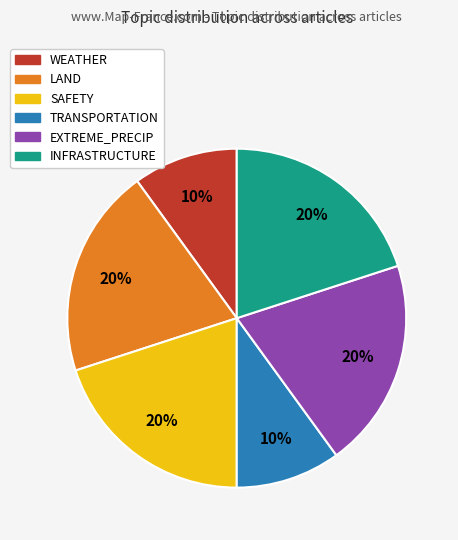

Does any single category account for the majority?

No